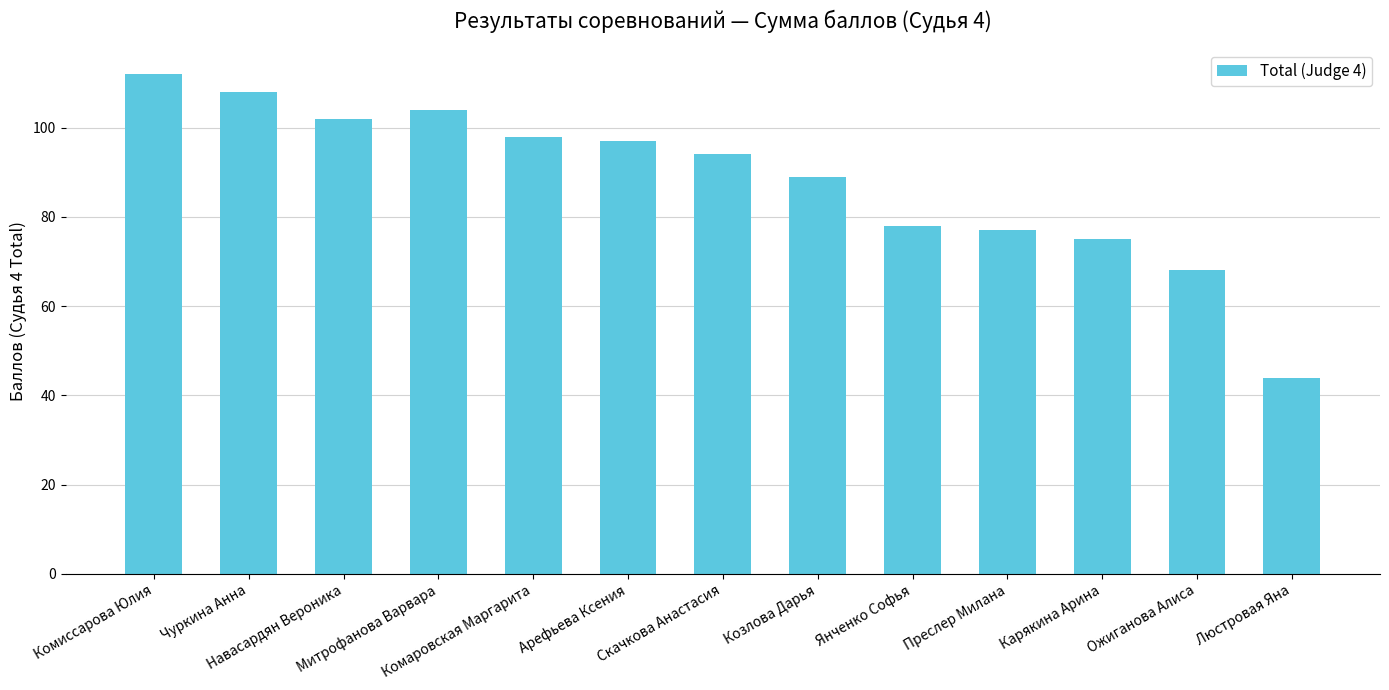

List the labels in order of value, smallest first.

Люстровая Яна, Ожиганова Алиса, Карякина Арина, Преслер Милана, Янченко Софья, Козлова Дарья, Скачкова Анастасия, Арефьева Ксения, Комаровская Маргарита, Навасардян Вероника, Митрофанова Варвара, Чуркина Анна, Комиссарова Юлия